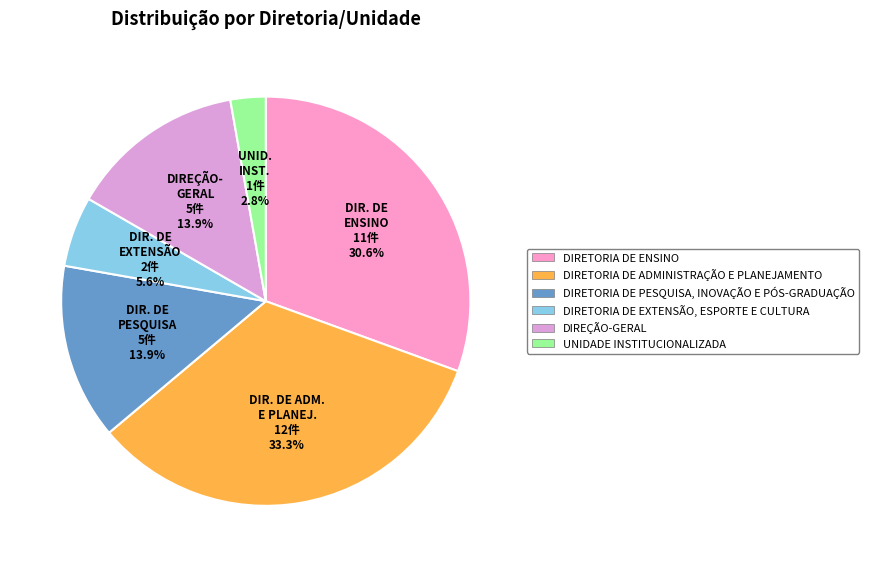

Is it true that DIRETORIA DE PESQUISA, INOVAÇÃO E PÓS-GRADUAÇÃO is 14% of the pie?

True